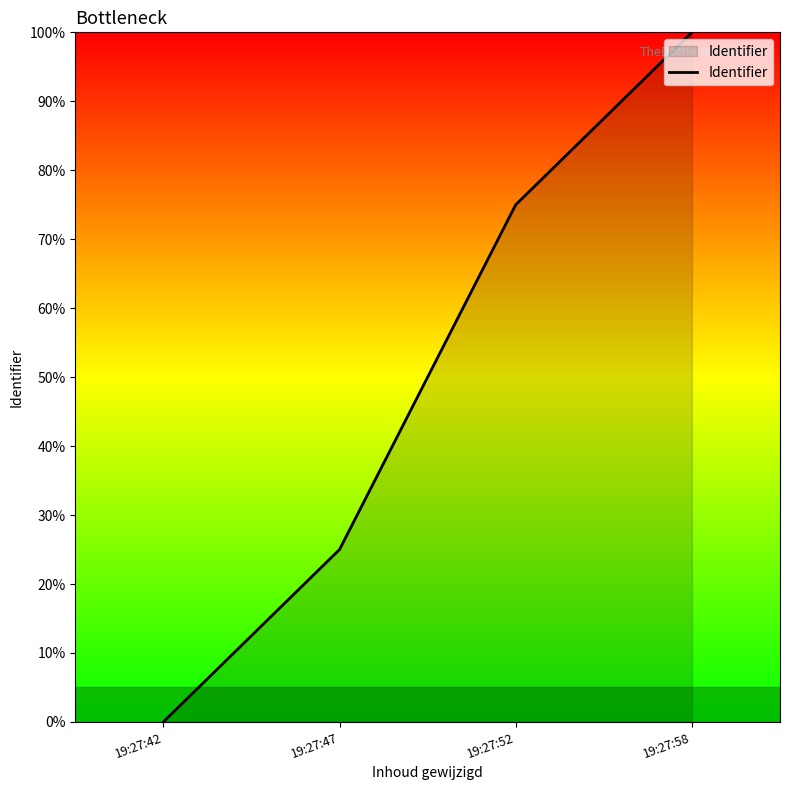

True or false: the data shows 38 at 19:27:47.

False